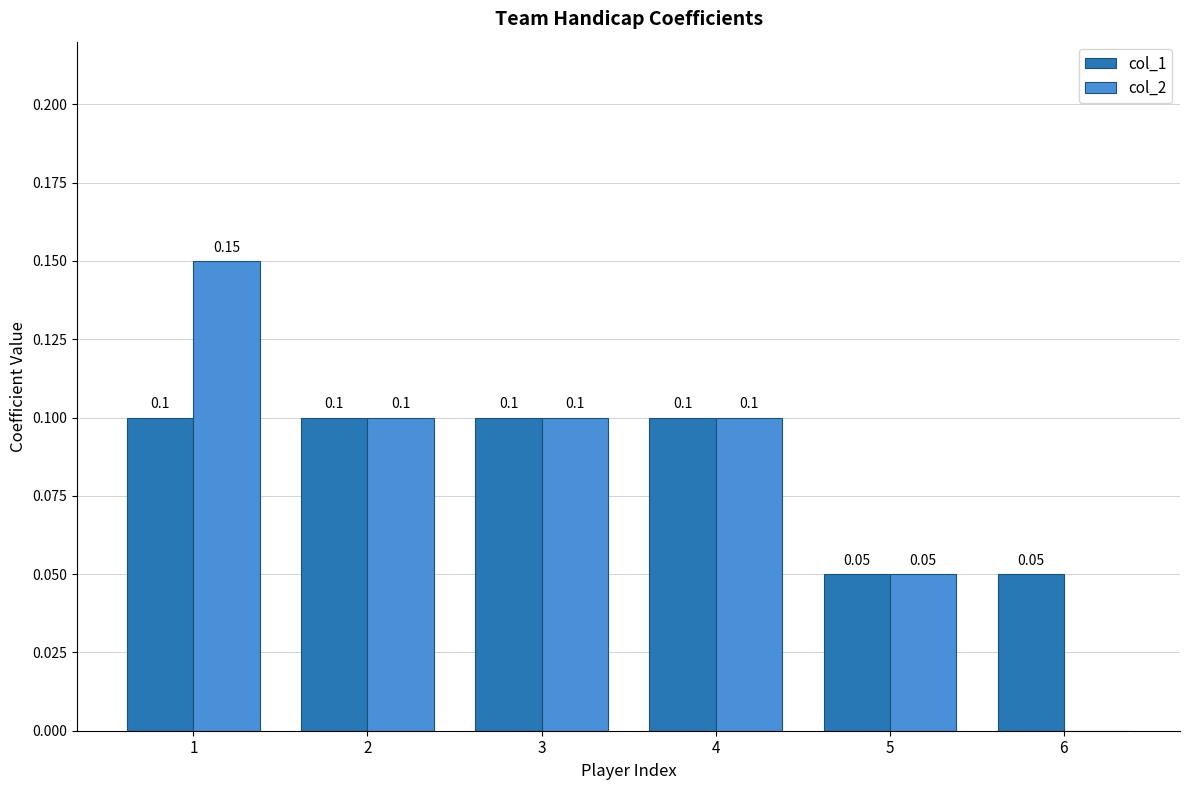

What is the sum of all col_2 values?

0.5